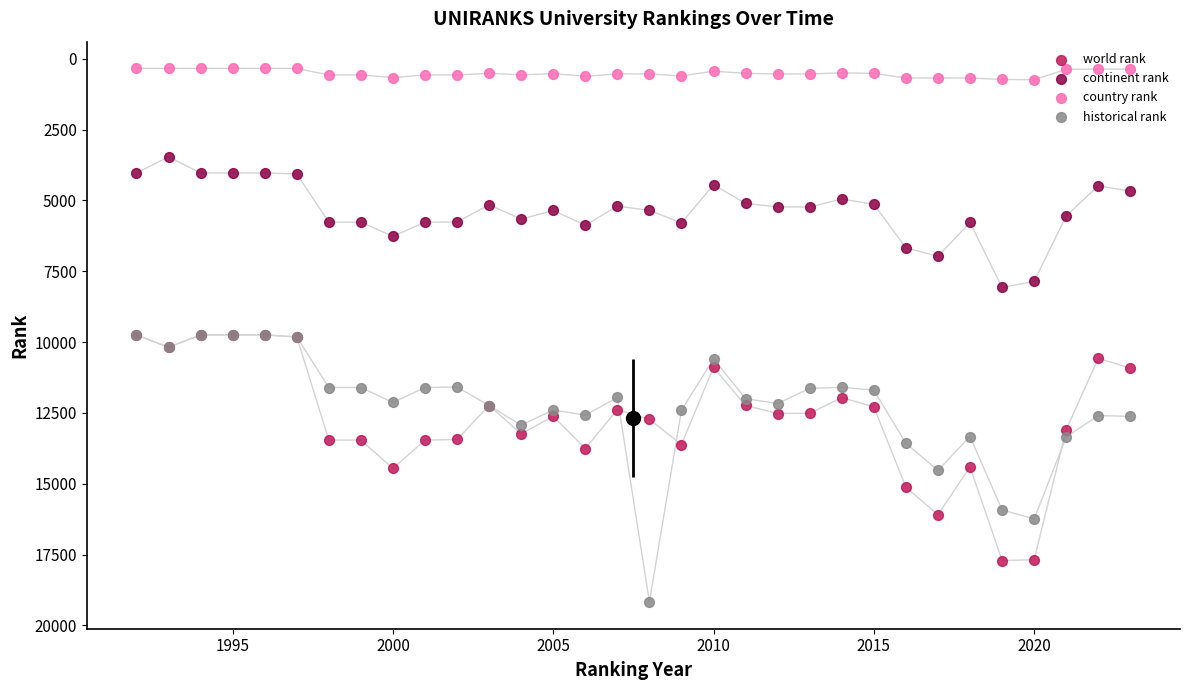

Which series reaches the maximum Y coordinate?

historical rank